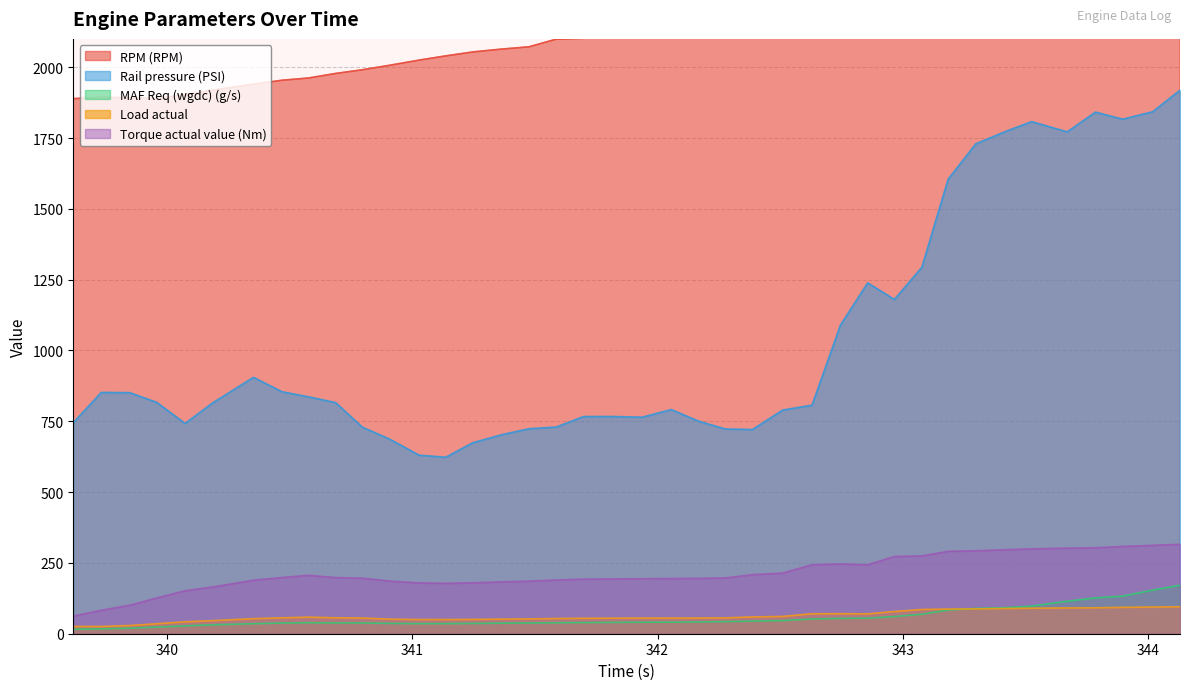

True or false: MAF Req (wgdc) (g/s) and Rail pressure (PSI) cross at least once.

False